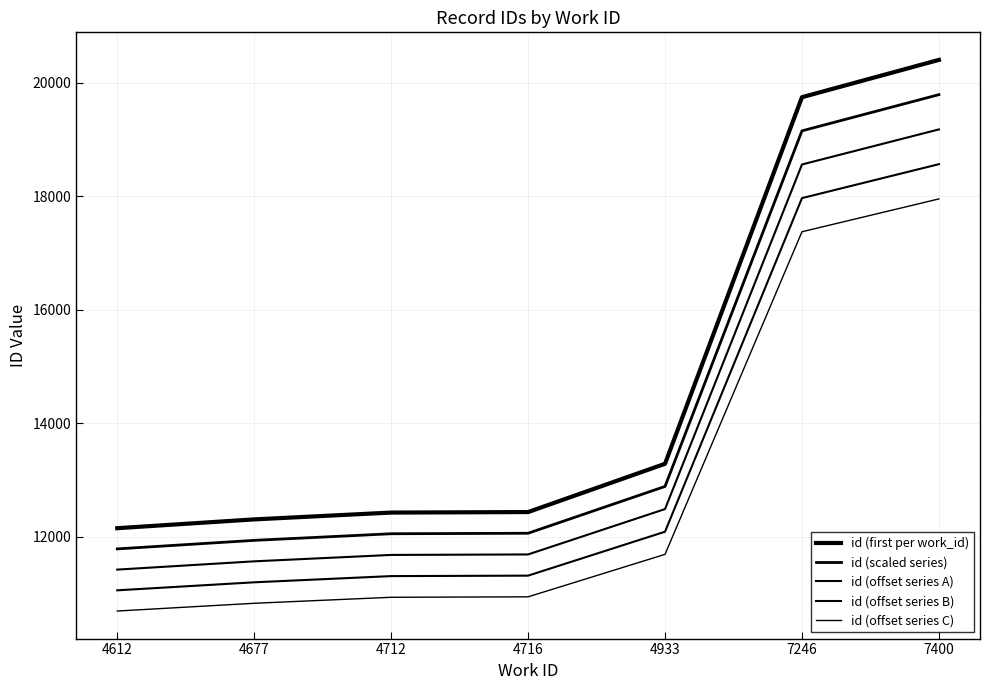

Does the chart have visible grid lines?

Yes